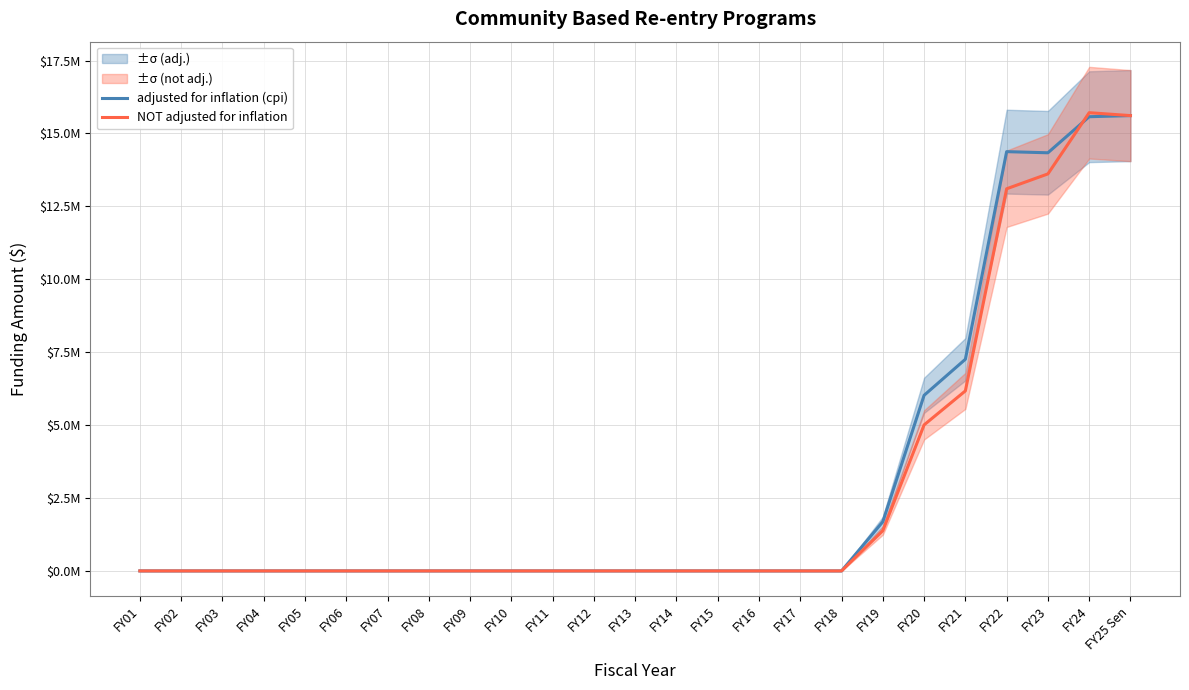

Which series changed the most between FY20 and FY24?

NOT adjusted for inflation